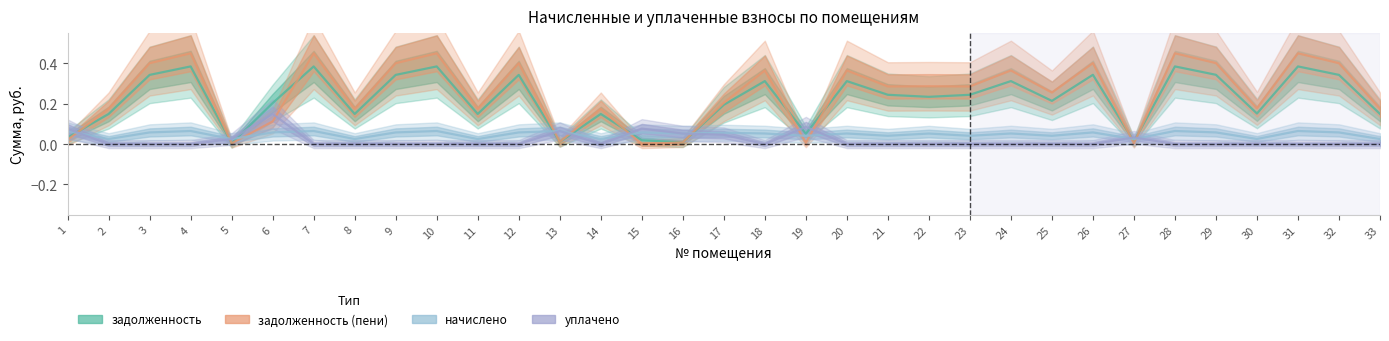

List the series in order of their peak value, lowest first.

начислено, уплачено, задолженность, задолженность (пени)